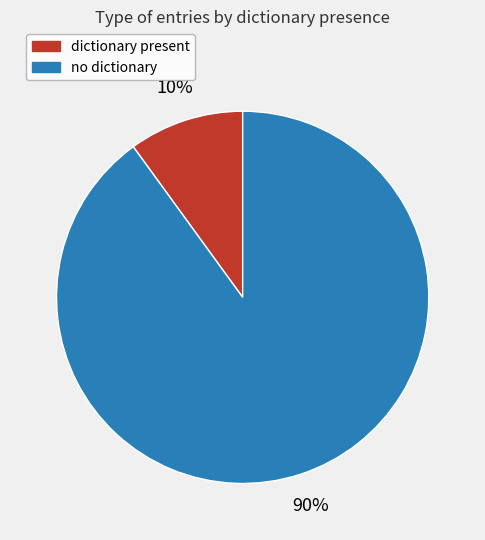

How many slices are in this pie chart?

2